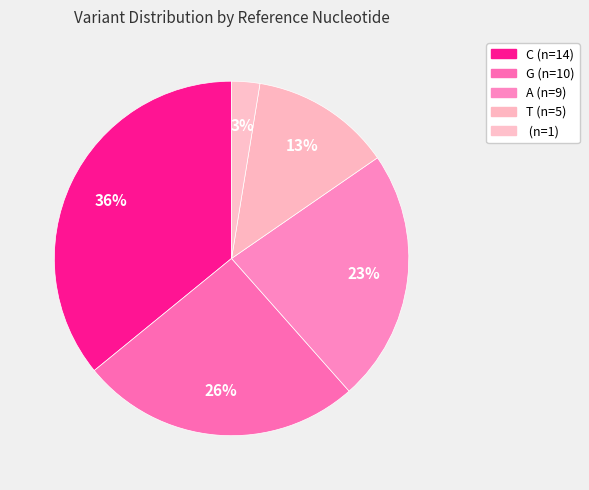

Count the number of slices in the pie.

5